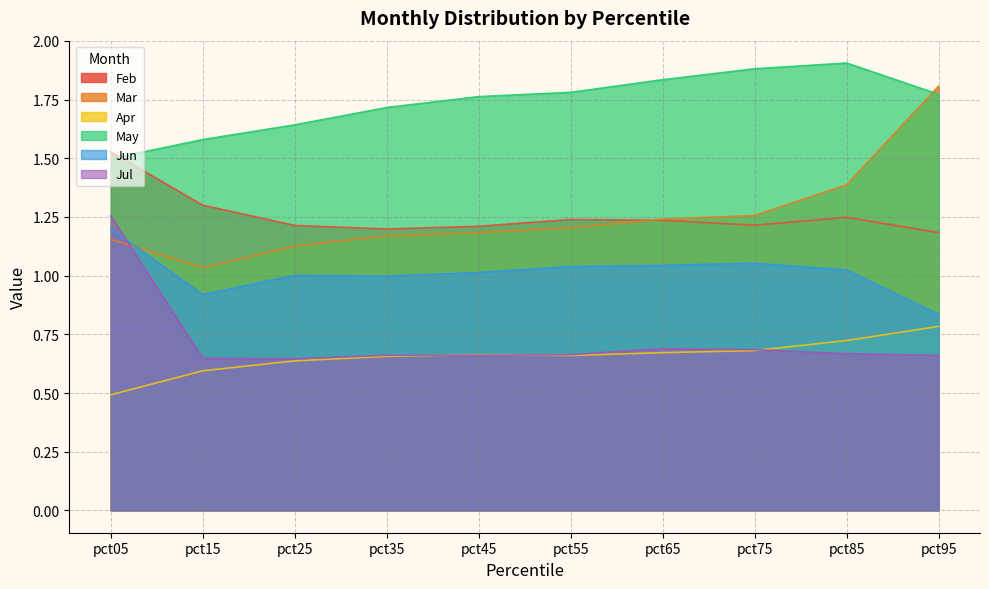

What are all the series names shown in the legend?

Feb, Mar, Apr, May, Jun, Jul